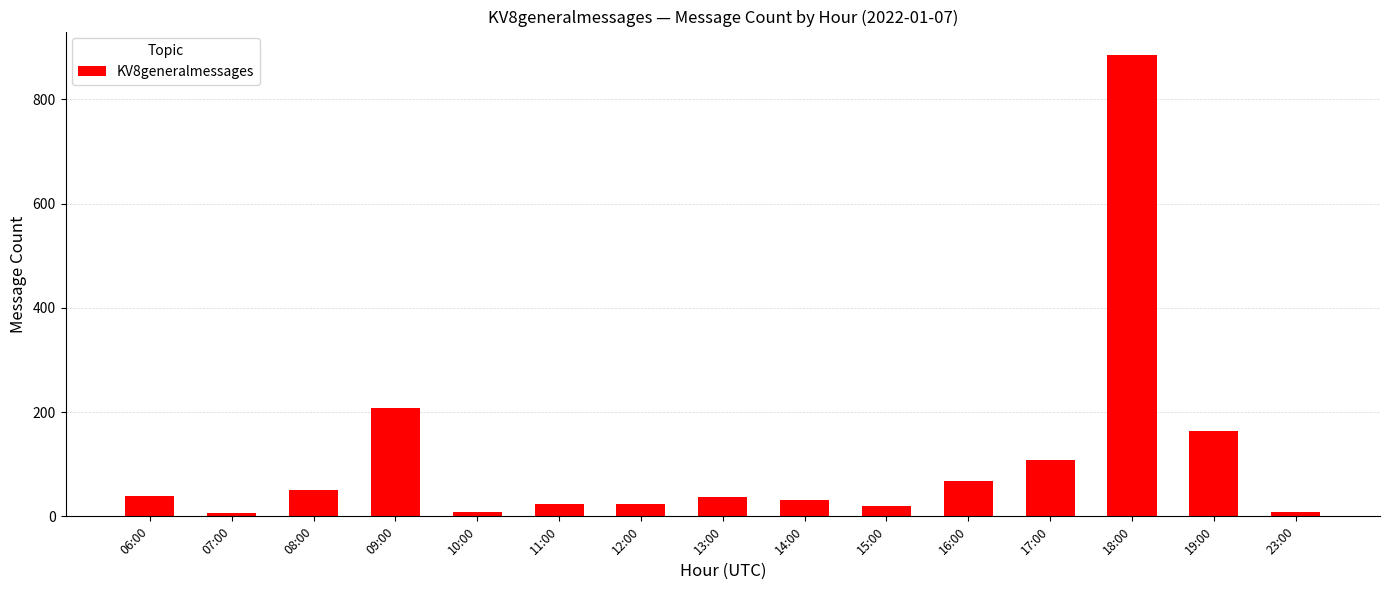

Where is the data nearest to the value 446?

09:00